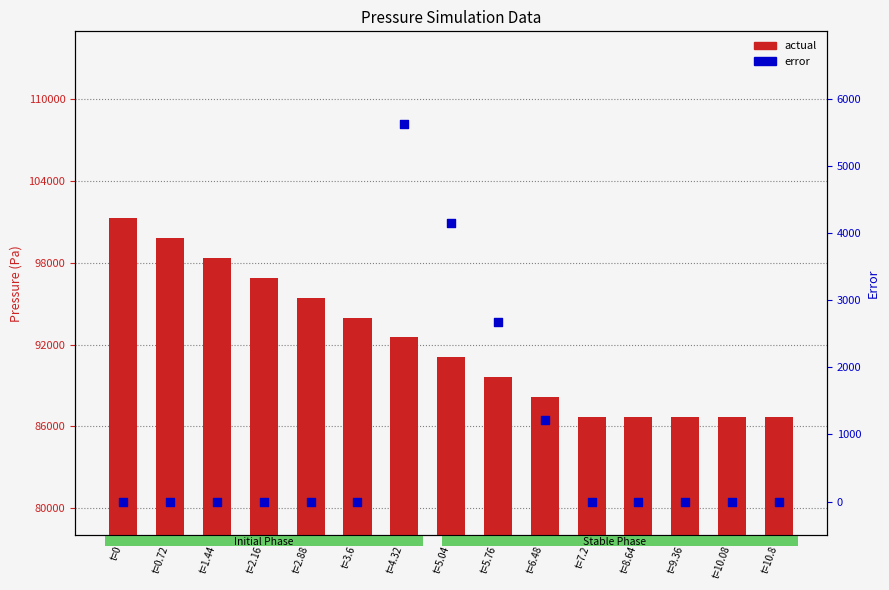

Which series reaches the minimum Y coordinate?

error